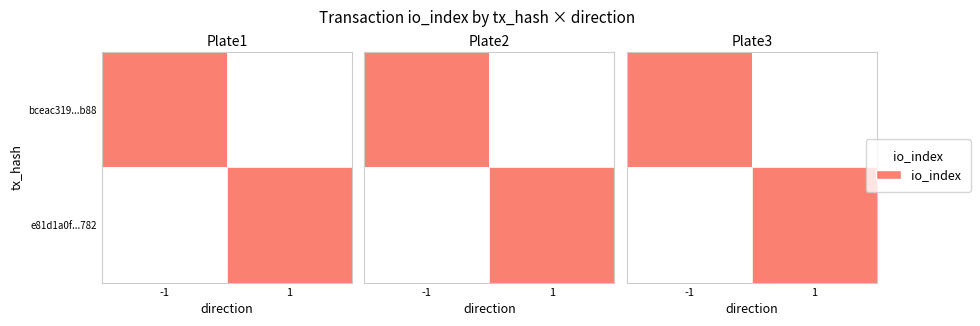

True or false: bceac319...b88 has a value of 0 at 1.

False